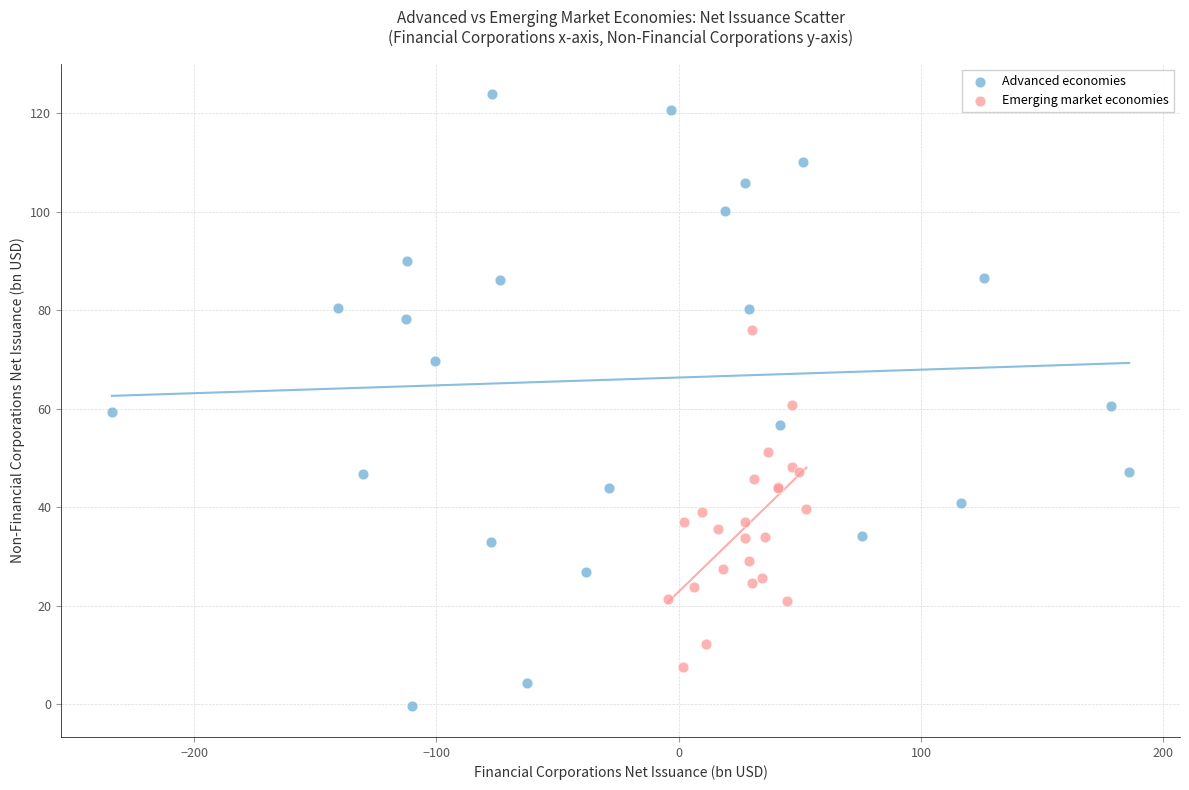

Which series has the largest Y range (max minus min)?

Advanced economies